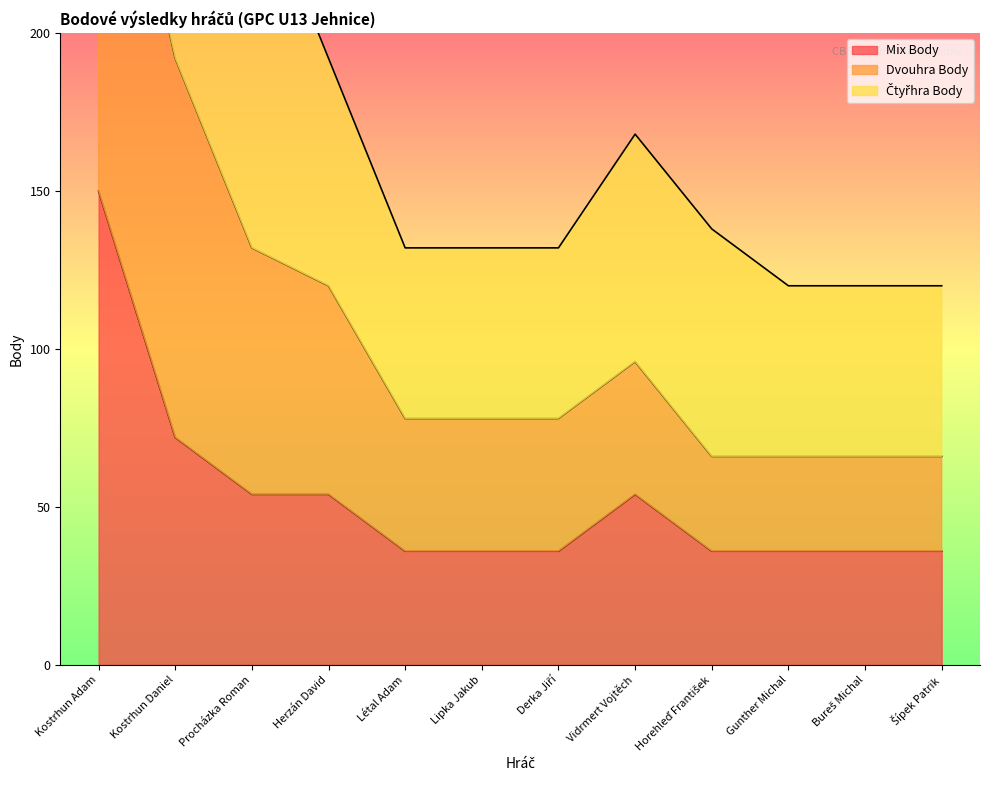

In Dvouhra Body, how many points are higher than both neighbors (excluding endpoints)?

1